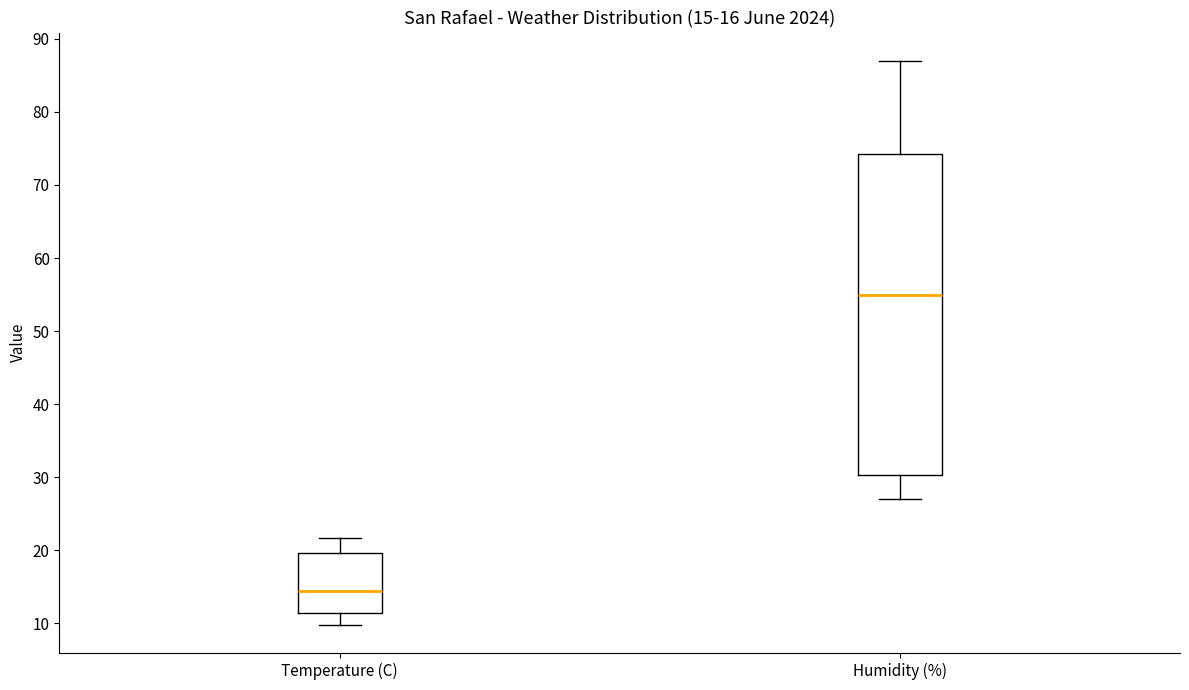

Which box's median line is the highest?

Humidity (%)